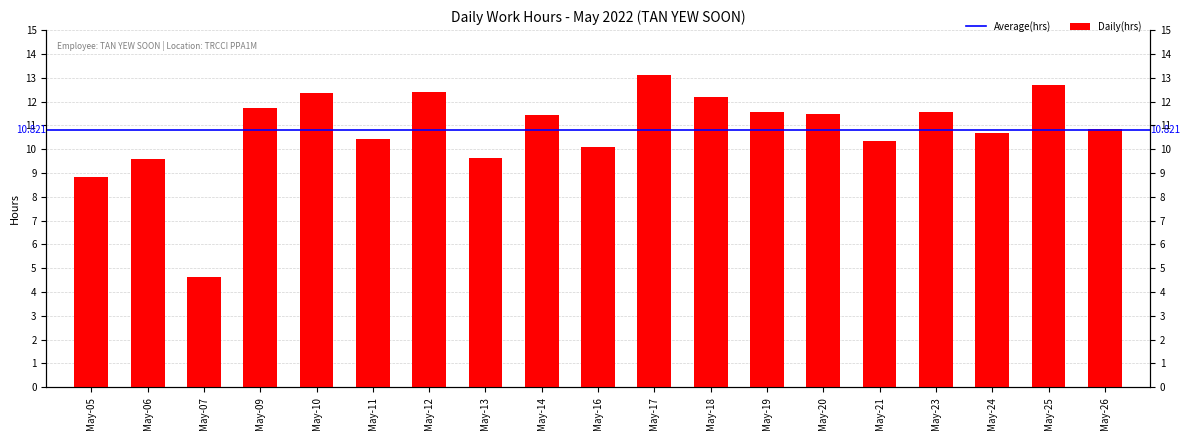

What is the approximate value at May-24?

10.7